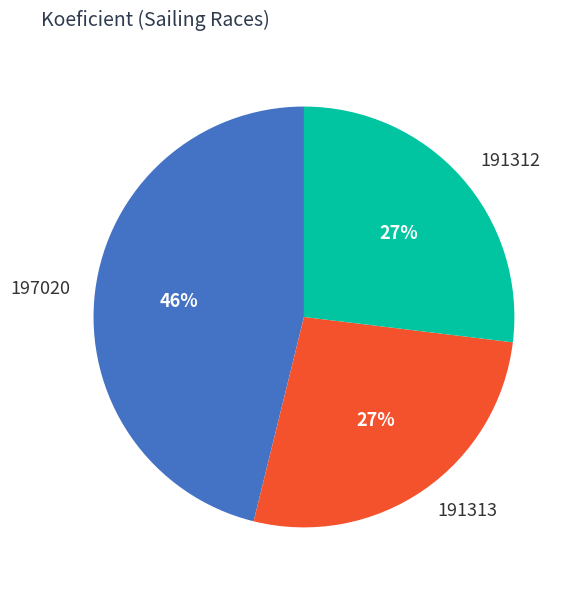

Does 191313 account for over 50% of the chart?

No